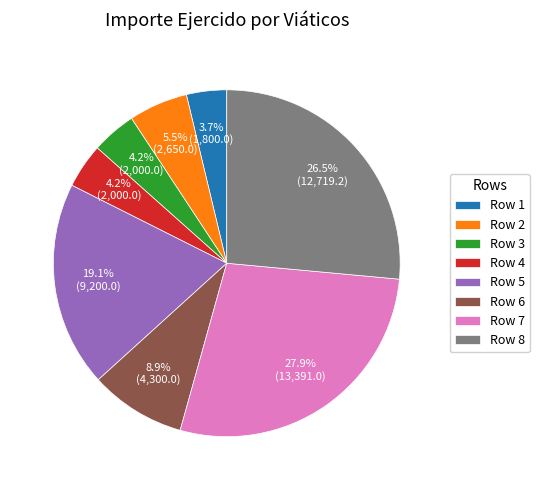

To the nearest percent, what is the difference between the largest and smallest slice percentages?

24%